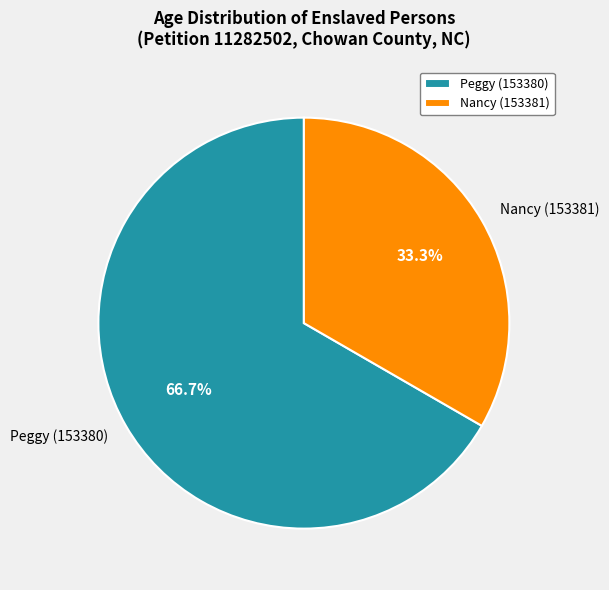

How much of the chart is everything except Peggy (153380)?

33.3%